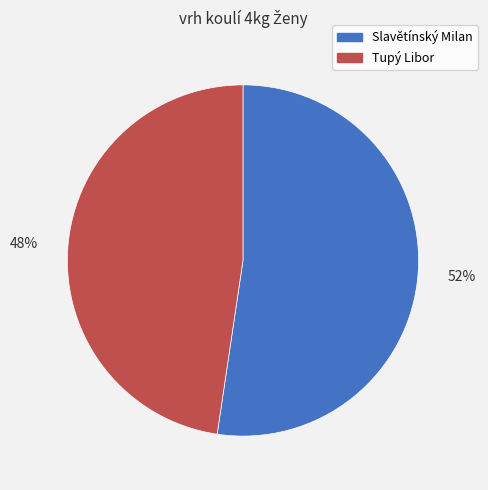

To the nearest percent, what portion does Slavětínský Milan represent?

52%